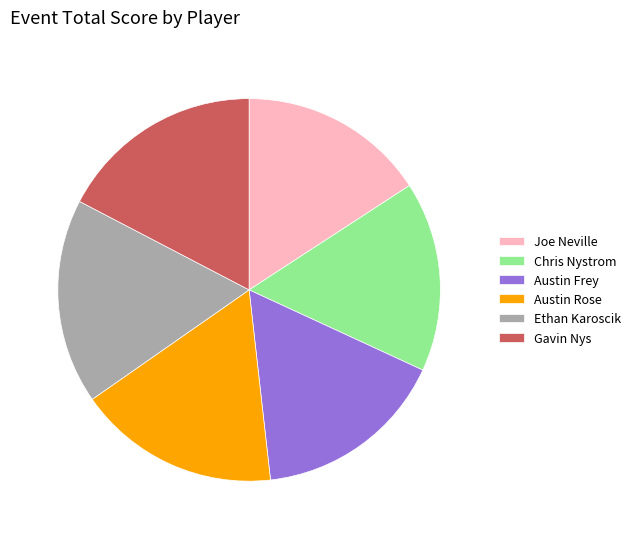

What is the ratio of the value at Joe Neville to the value at Austin Rose?

0.9